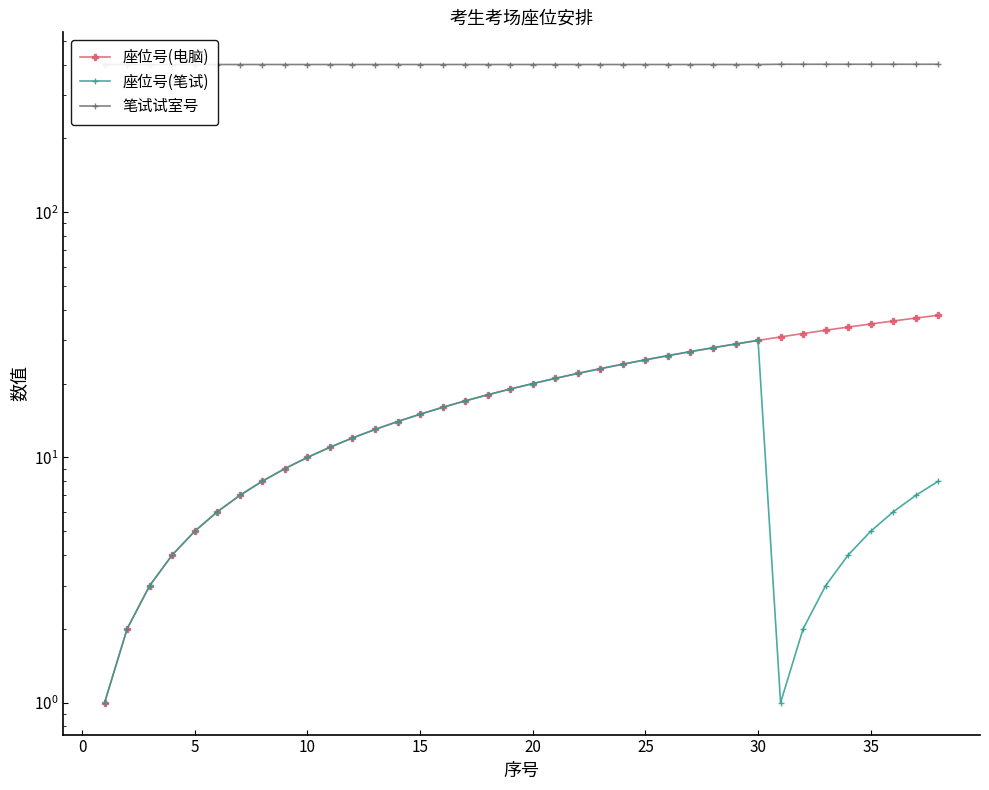

What are all the series names shown in the legend?

座位号(电脑), 座位号(笔试), 笔试试室号